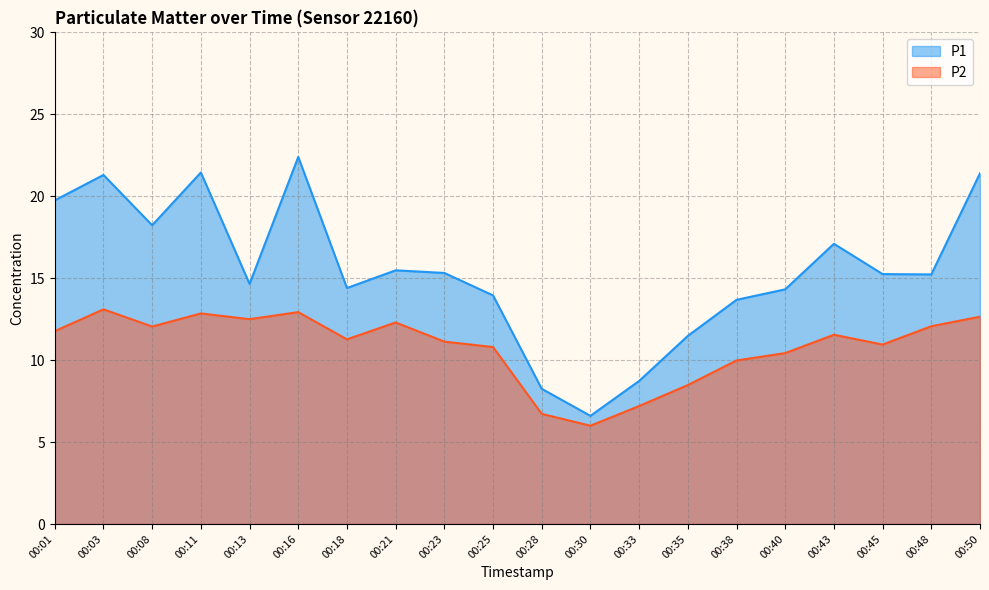

What is the value of the P2 point at the 6th from the left?

12.9